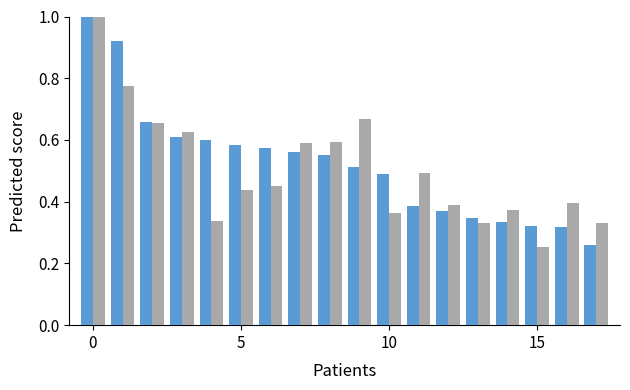

What is the maximum value shown in the chart?

1.0